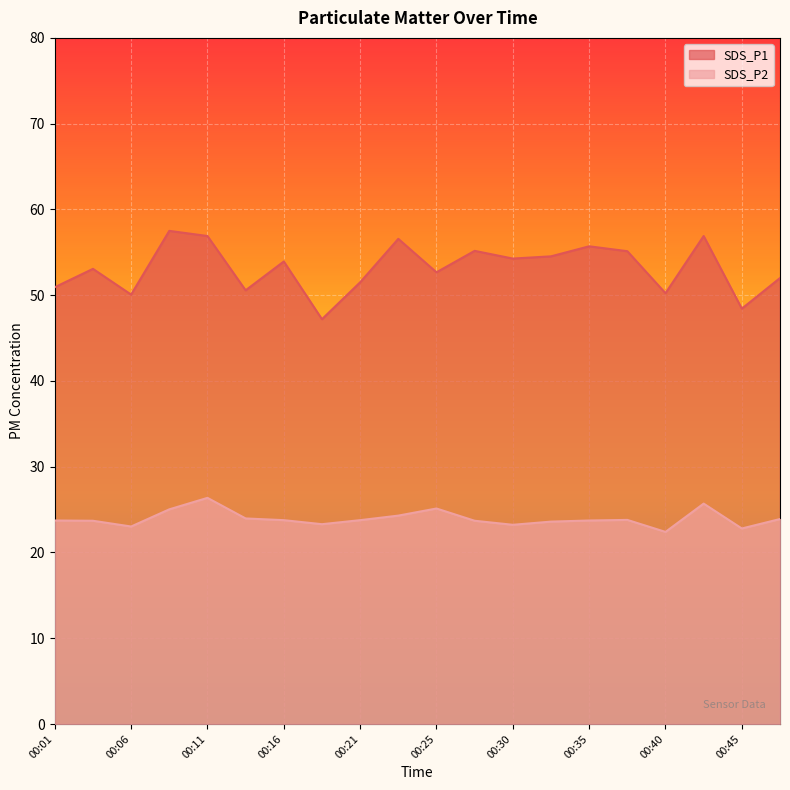

What is the approximate value of SDS_P2 at 00:33?

23.6